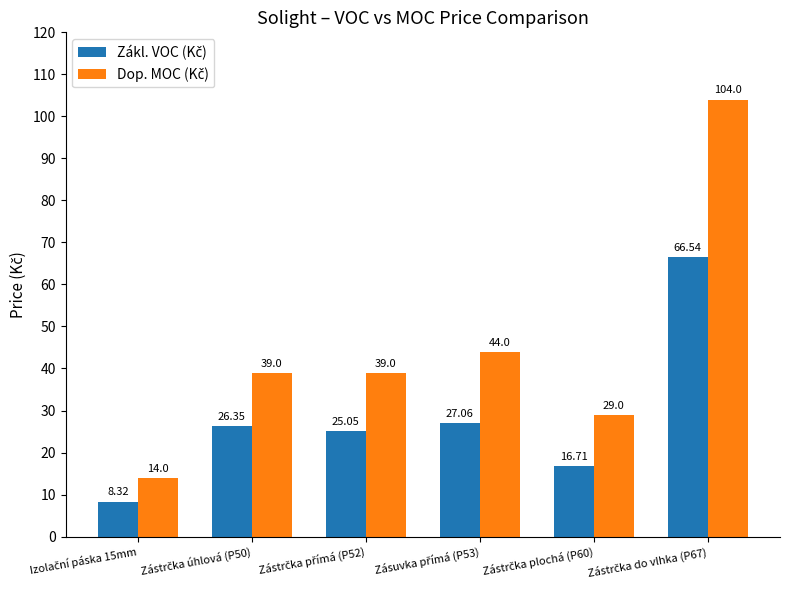

How many groups of bars are there?

6